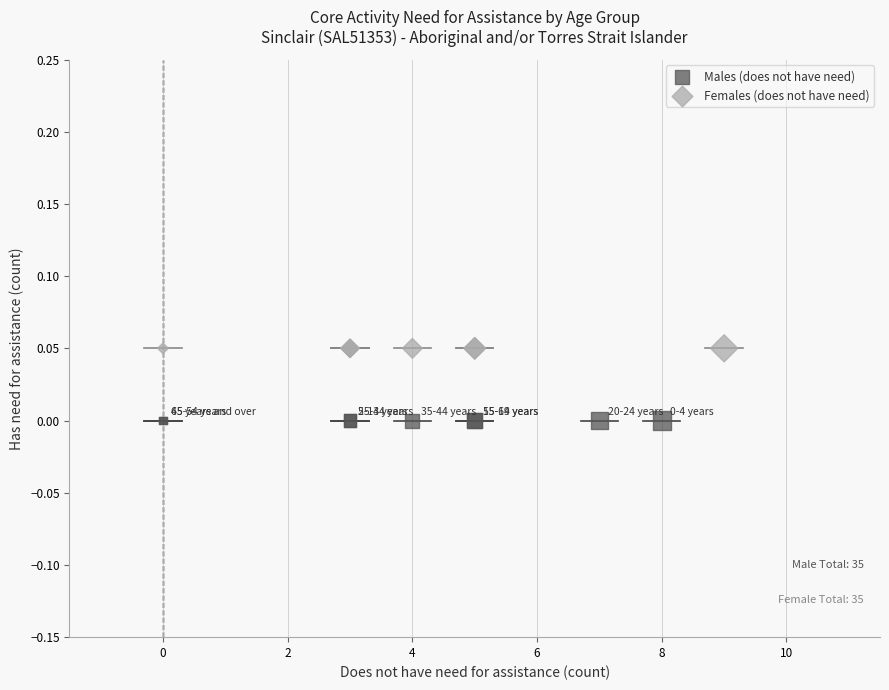

Which series reaches the minimum Y coordinate?

Males (does not have need)